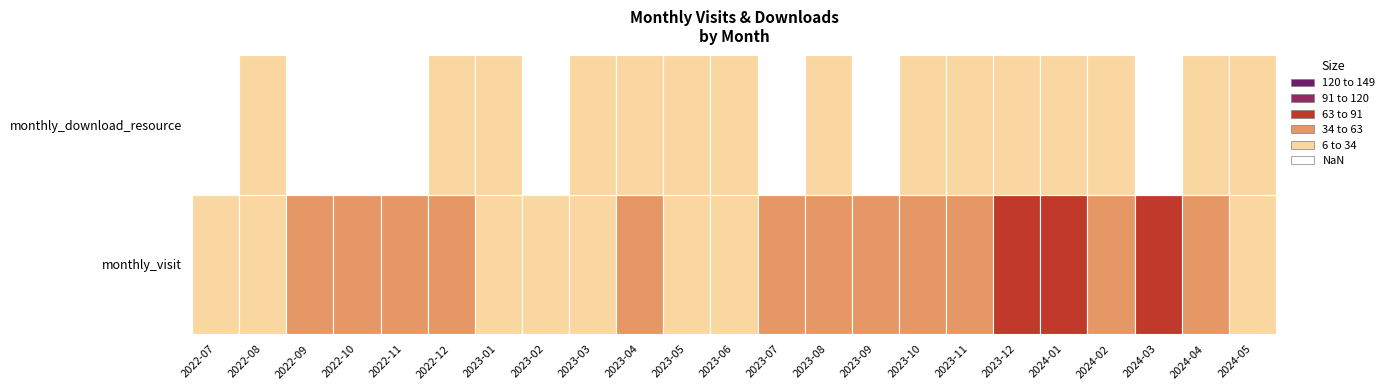

Count the number of categories in the chart.

23